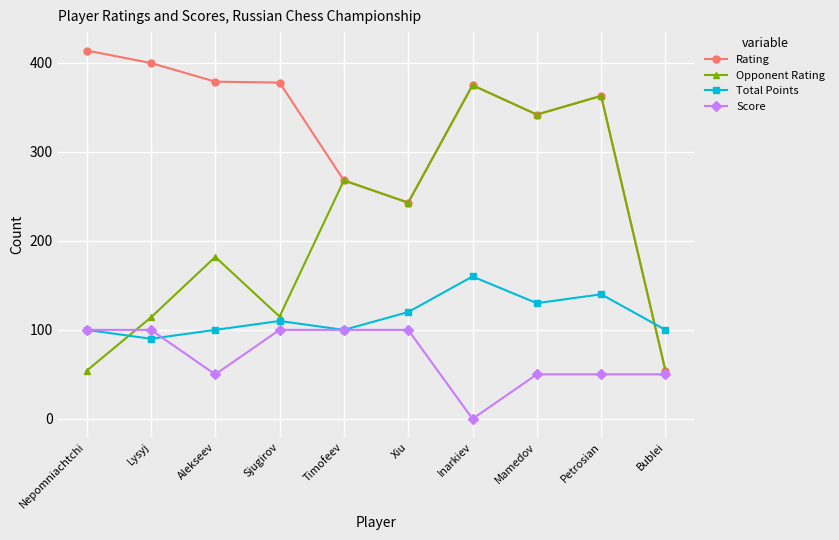

List the series in order of their peak value, highest first.

Rating, Opponent Rating, Total Points, Score